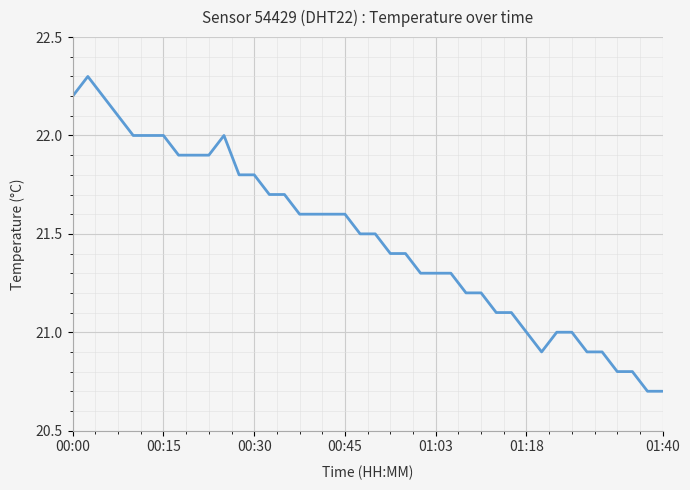

What is the greatest value displayed?

22.3